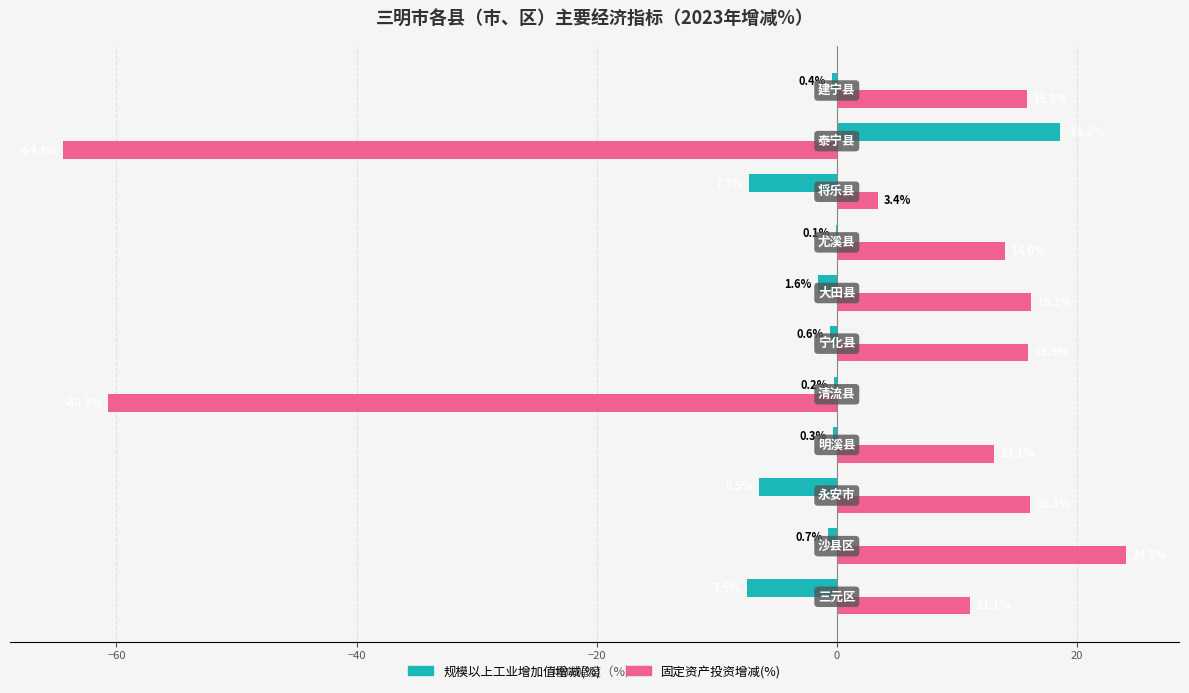

What is the maximum value shown in the chart?

24.1